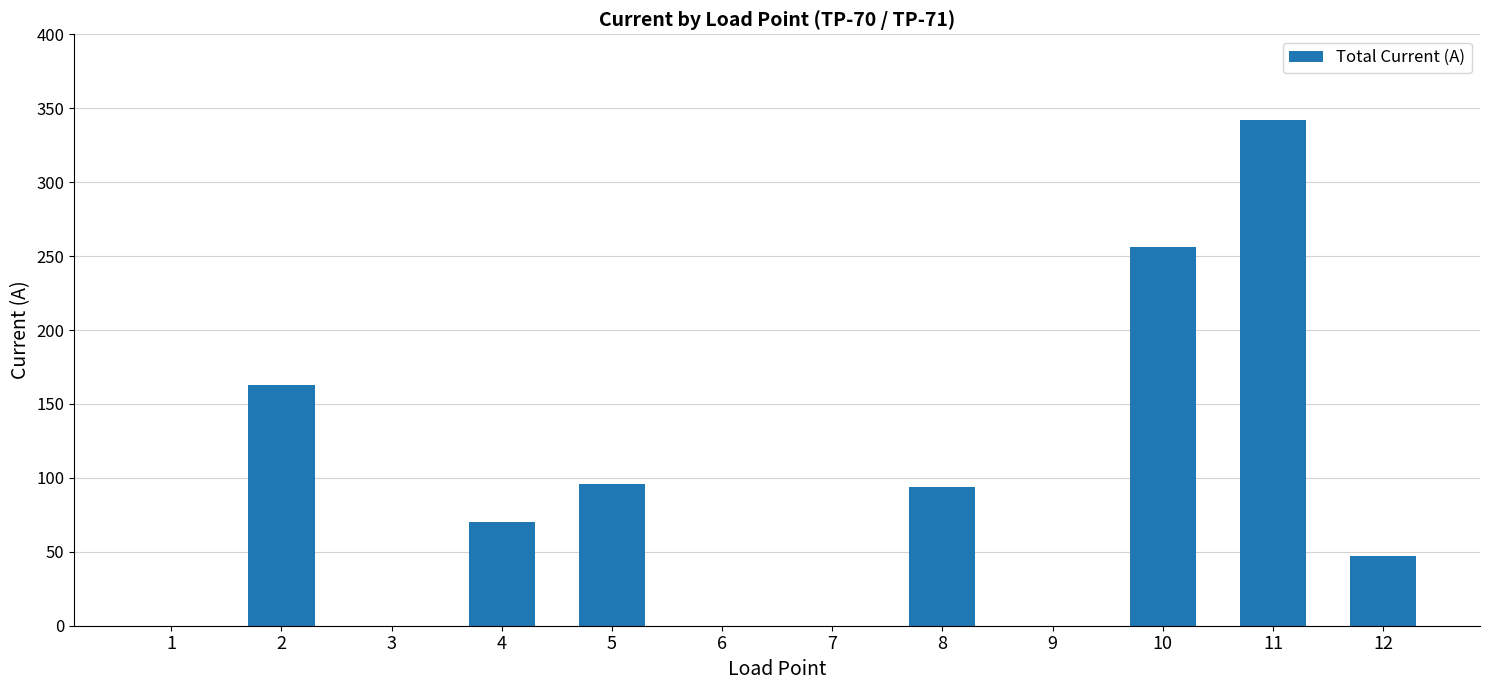

What is the change in value from 8 to 12?

-47